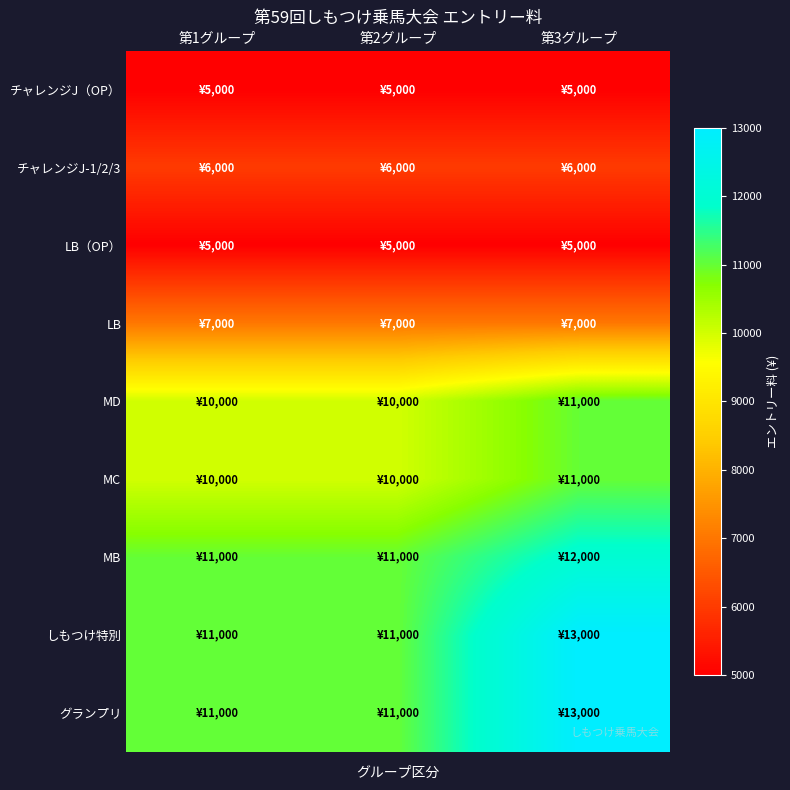

List the series in order of their peak value, lowest first.

チャレンジJ（OP）, LB（OP）, チャレンジJ-1/2/3, LB, MD, MC, MB, しもつけ特別, グランプリ